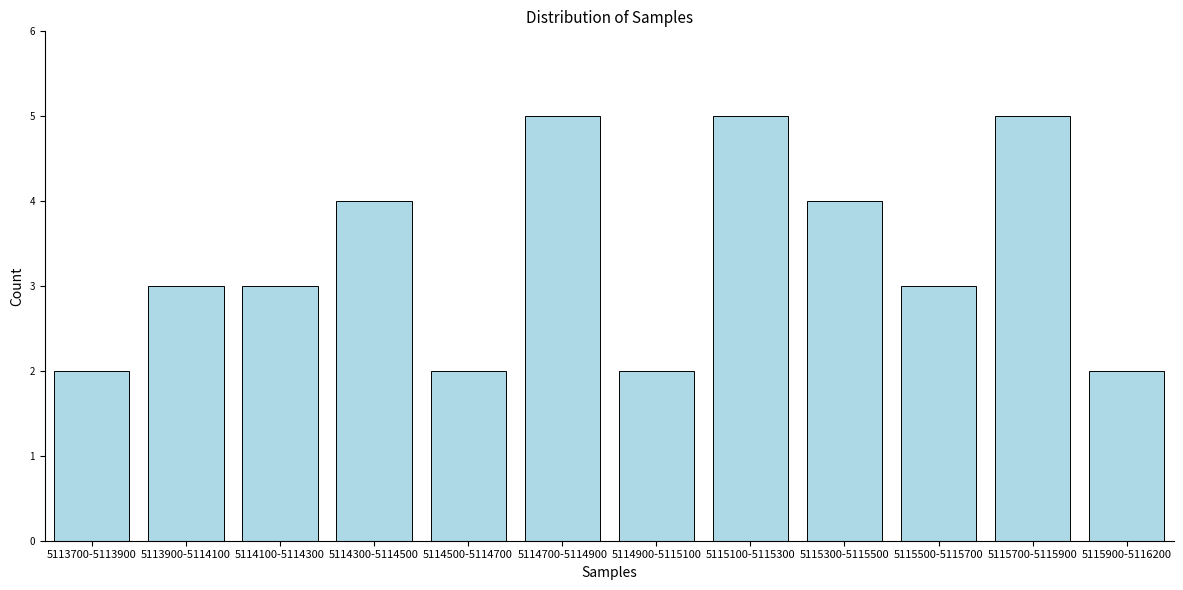

Reading left to right, what are all the values shown in this chart?

2	3	3	4	2	5	2	5	4	3	5	2